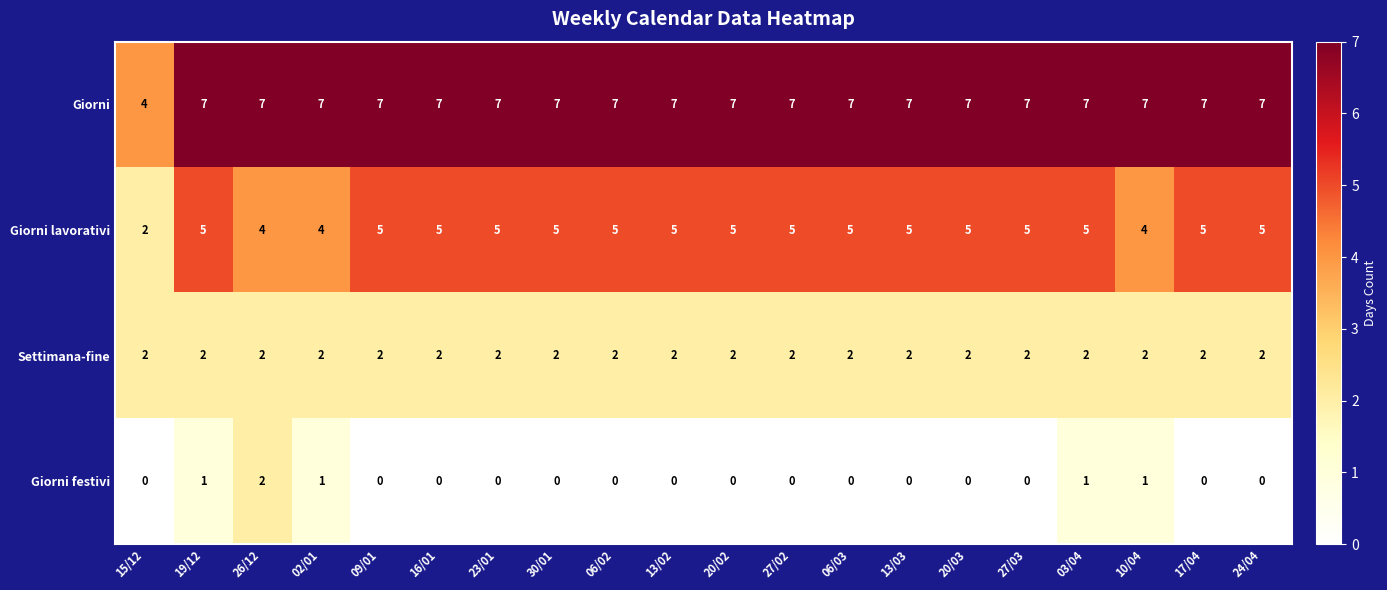

Between 26/12 and 27/03, which series saw the biggest shift?

Giorni festivi